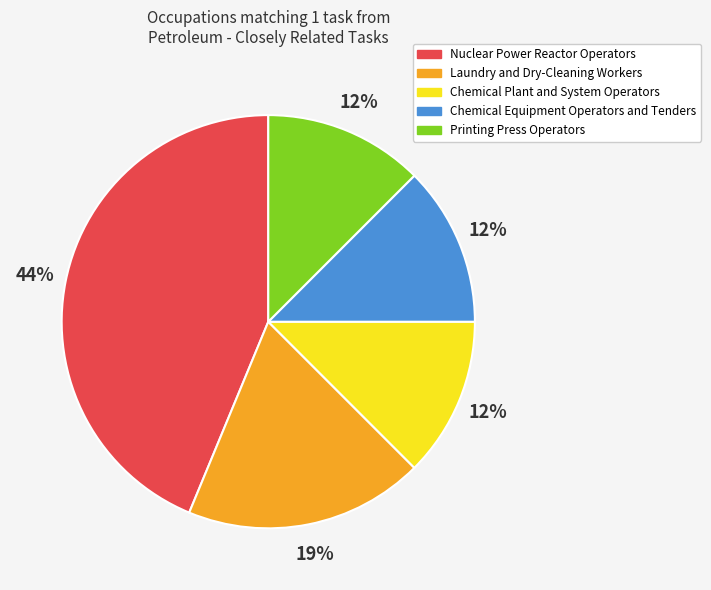

Is it true that Chemical Plant and System Operators is 12% of the pie?

True